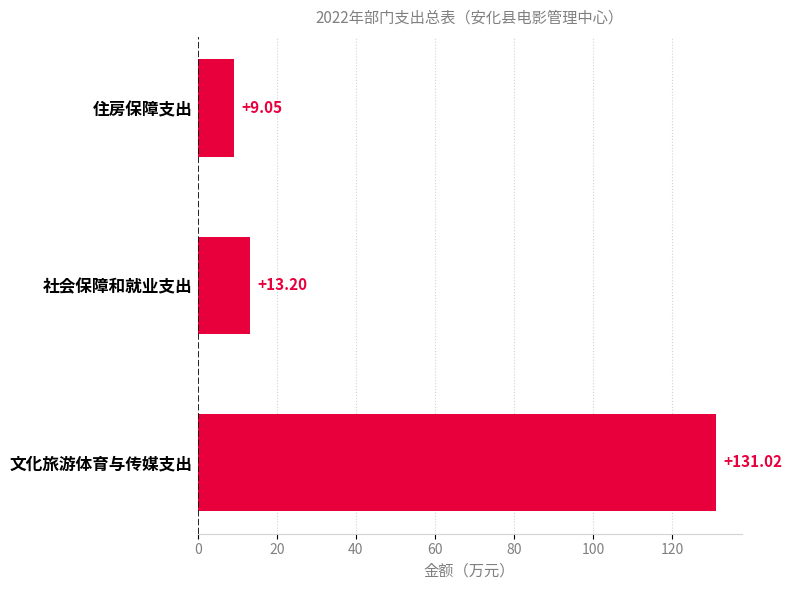

What is the difference between the values at 文化旅游体育与传媒支出 and 住房保障支出?

122.0